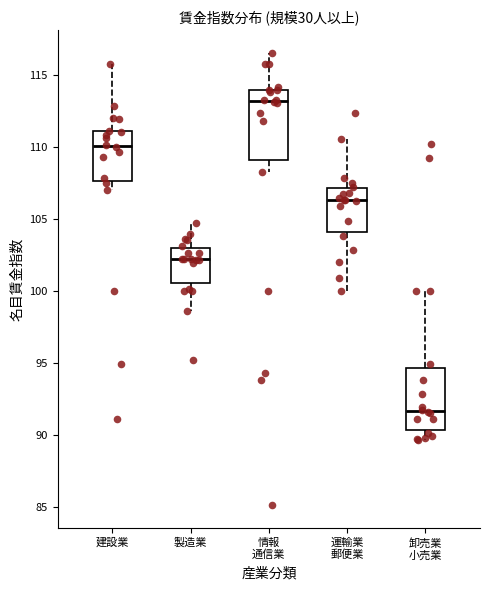

Reading left to right, read every box against the y-axis: the position of its median line, the range the box covers, and the ends of its whiskers. The values are not printed on the chart, so give them approximately, as read against the axis.

建設業: median 110.0, box 107.5 to 111.0, whiskers 107.0 to 115.5
製造業: median 102.0, box 100.5 to 103.0, whiskers 98.5 to 104.5
情報 通信業: median 113.0, box 109.0 to 114.0, whiskers 108.0 to 116.5
運輸業 郵便業: median 106.5, box 104.0 to 107.0, whiskers 100.0 to 110.5
卸売業 小売業: median 91.5, box 90.5 to 94.5, whiskers 89.5 to 100.0